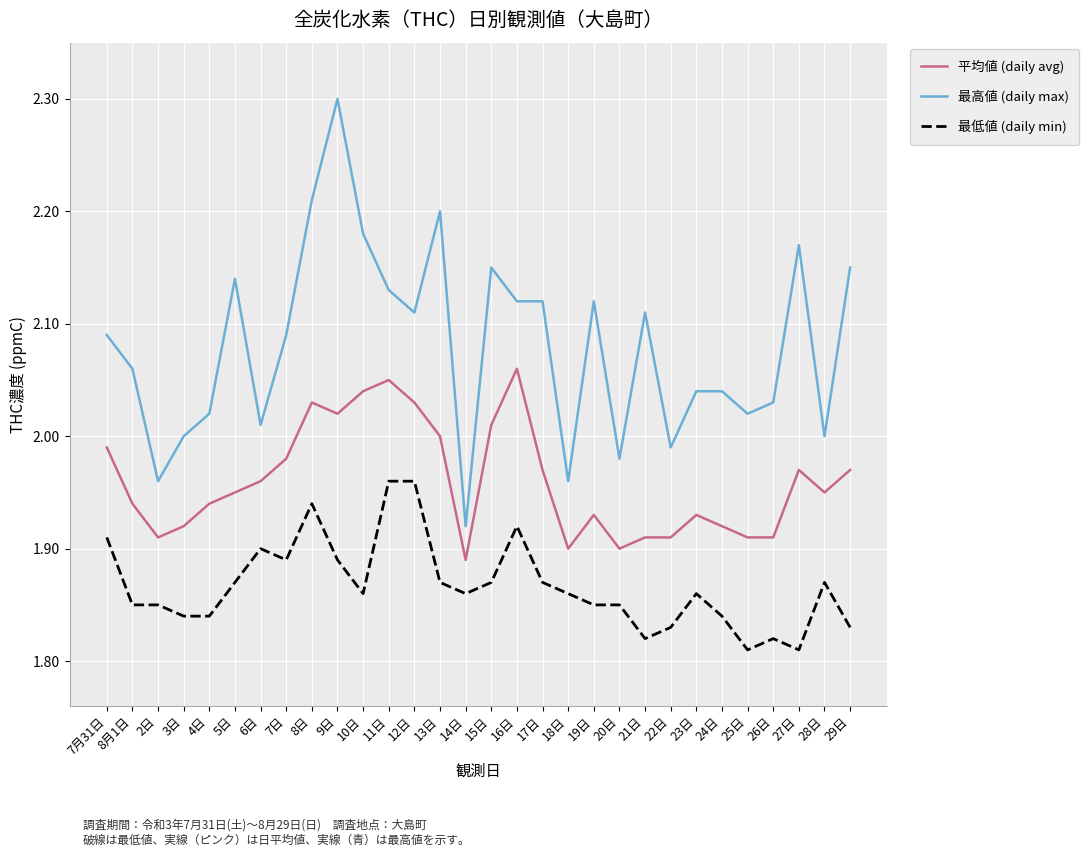

True or false: 平均値 (daily avg) has a value of 0.9 at 18日.

False